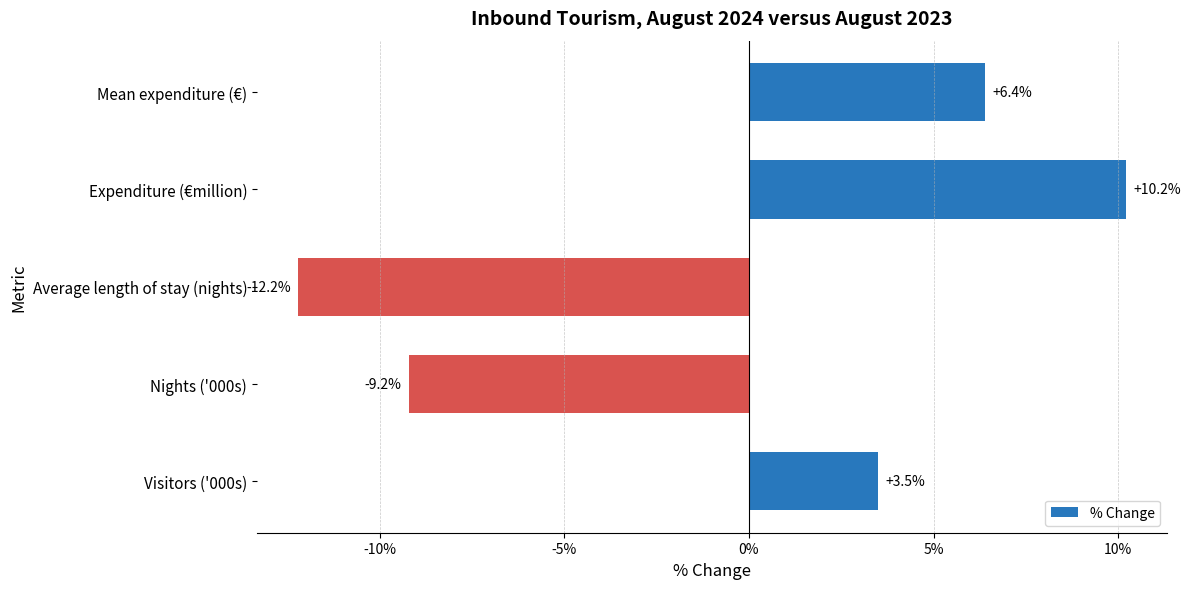

Does the chart contain stacked bars?

No